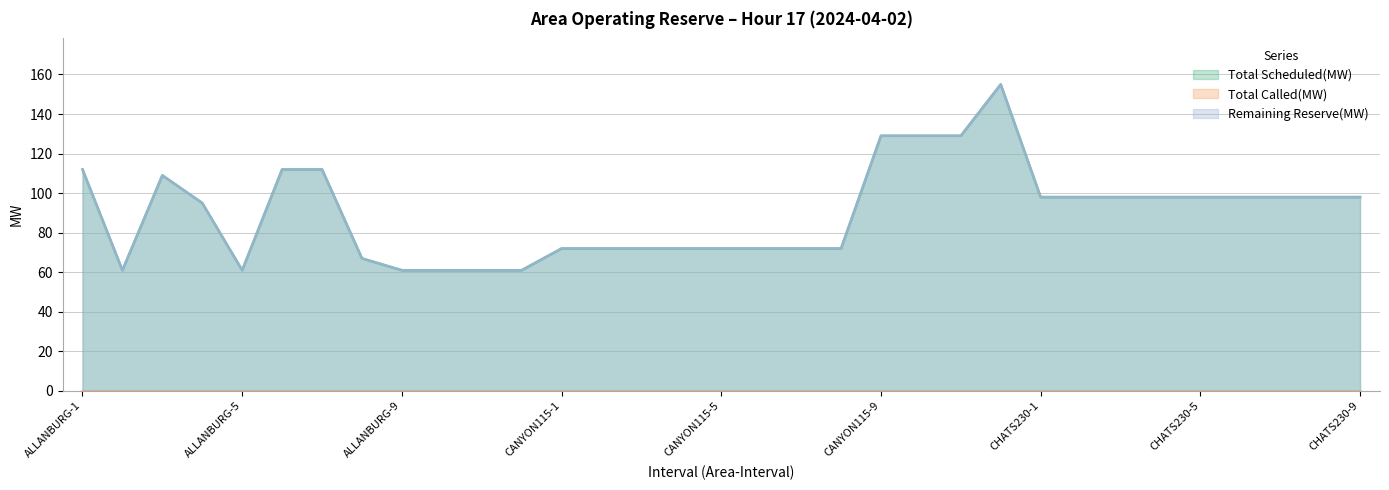

How many interior local peaks does the Remaining Reserve(MW) series have?

2